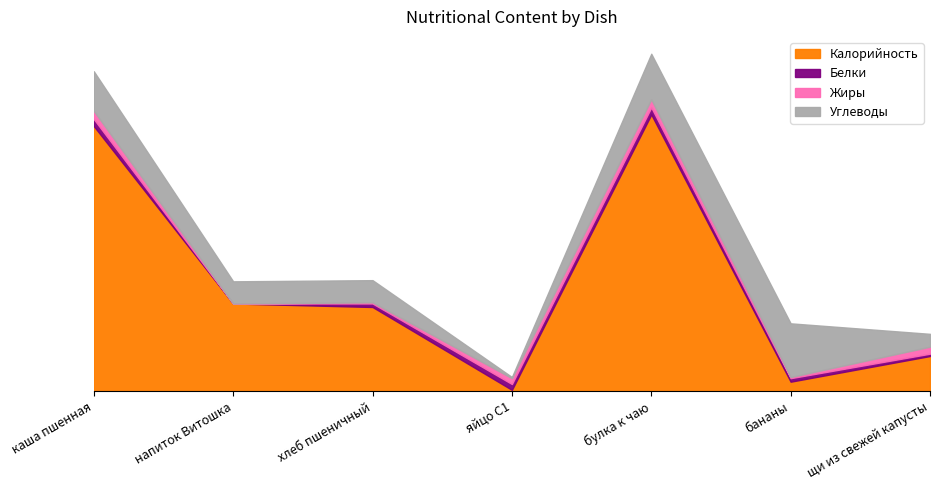

What is the maximum value shown in the chart?

237